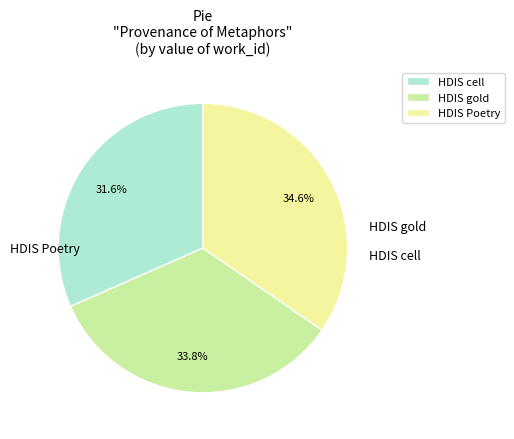

Rank the categories by value from highest to lowest.

Searching in HDIS (Poetry), Searching "mind" and "gold" in HDIS, Searching "mind" and "cell" in HDIS